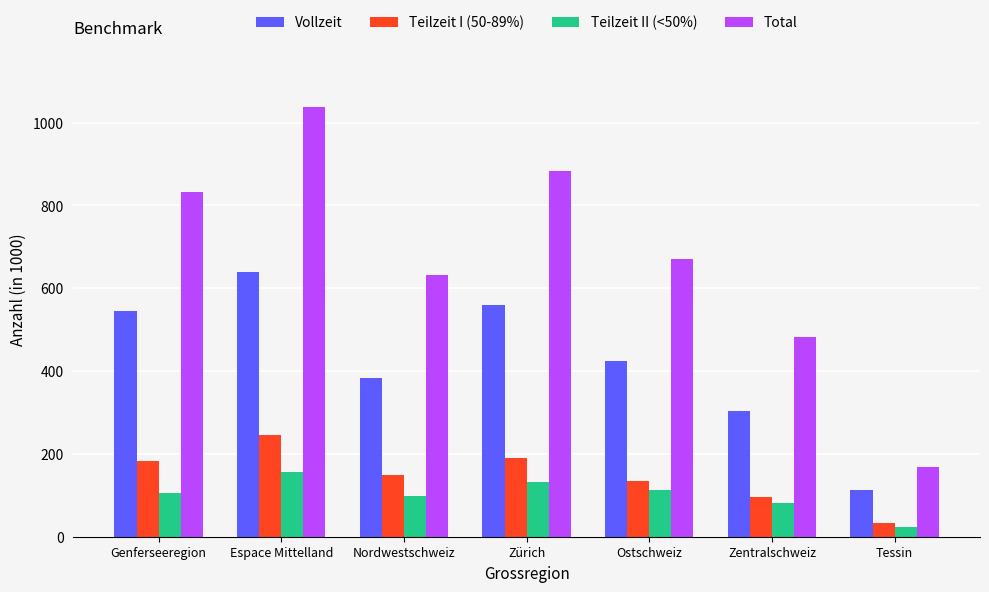

Which series has the largest range (max minus min)?

Total